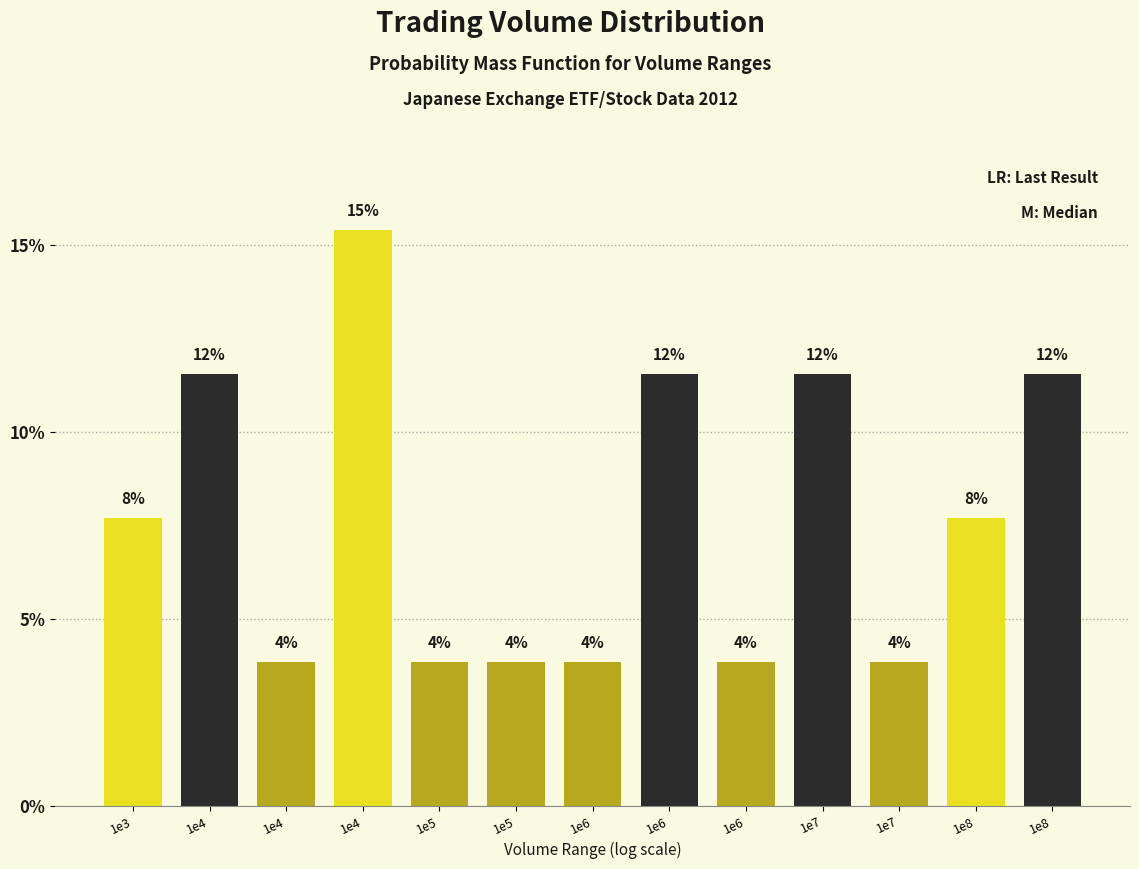

How many bars are there in total?

13